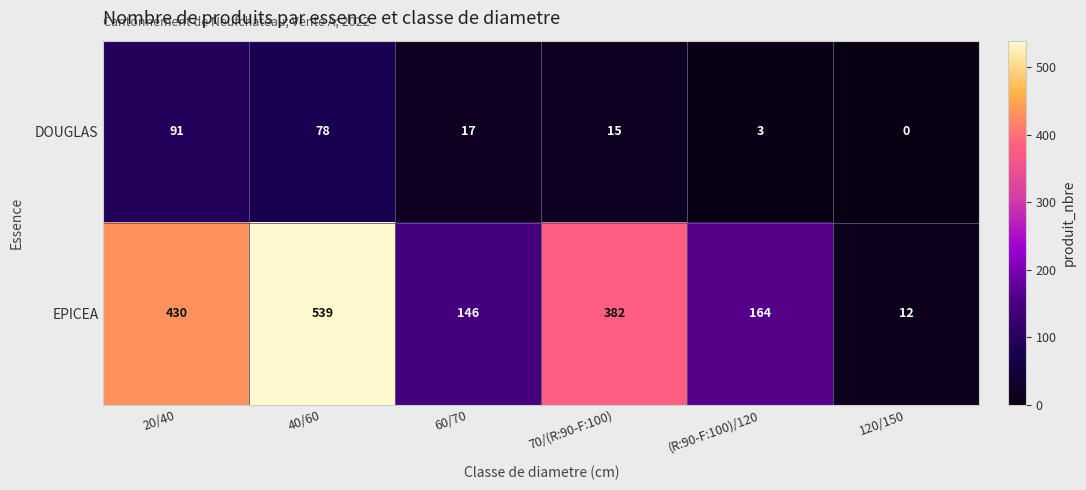

Reading right to left, transcribe all the data shown in this chart.

DOUGLAS: 120/150=0	(R:90-F:100)/120=3	70/(R:90-F:100)=15	60/70=17	40/60=78	20/40=91
EPICEA: 120/150=12	(R:90-F:100)/120=164	70/(R:90-F:100)=382	60/70=146	40/60=539	20/40=430